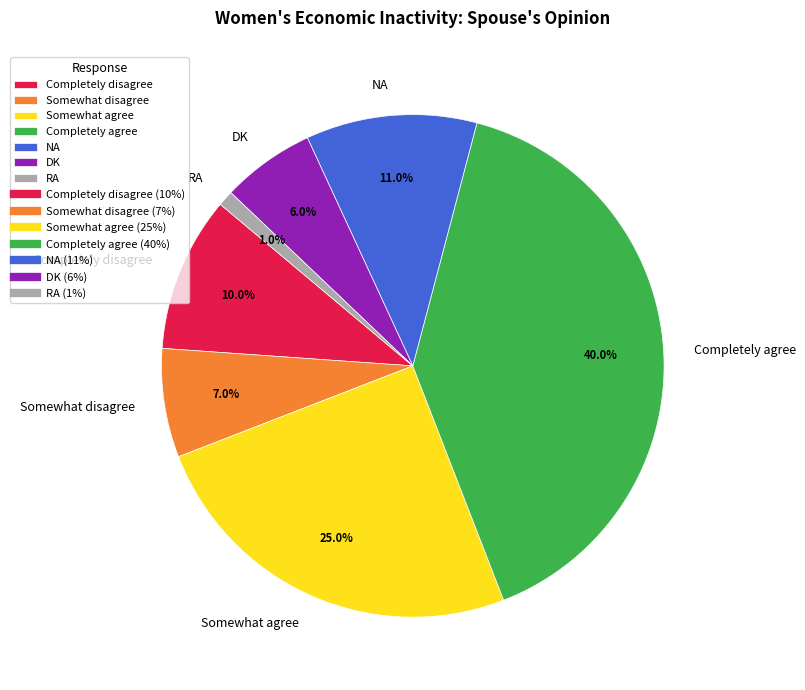

How many segments does this pie chart have?

7